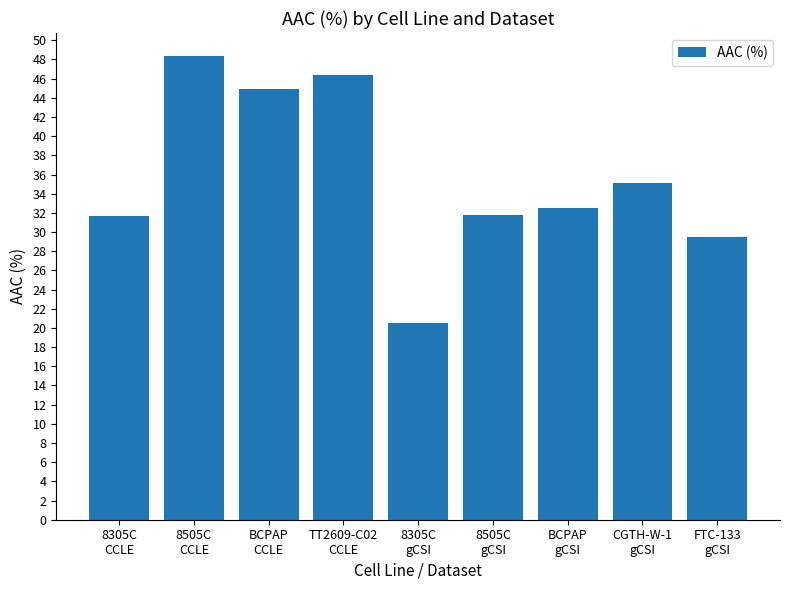

Where does the data first go above 32?

8505C
CCLE